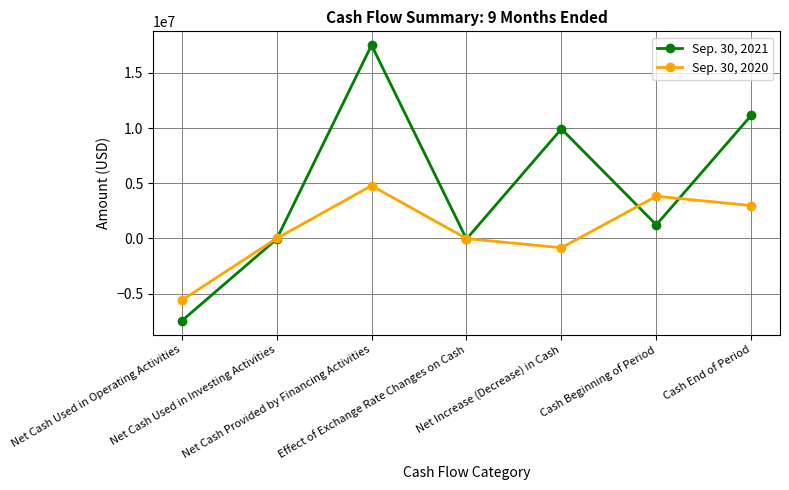

Which category has the lowest value in the Sep. 30, 2021 series?

Net Cash Used in Operating Activities